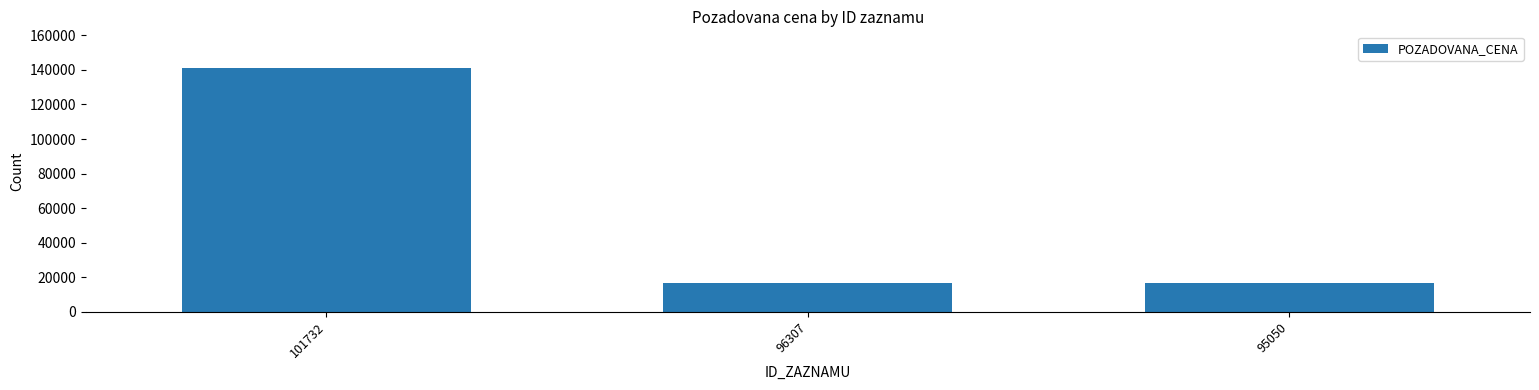

What is the greatest value displayed?

141150